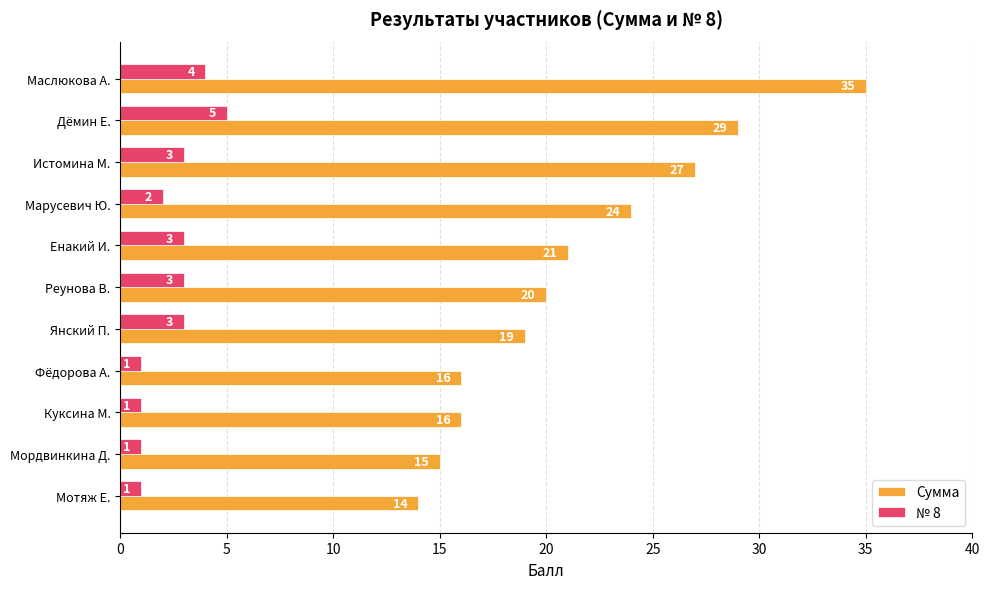

Rank the series by their maximum value, from highest to lowest.

Сумма, № 8